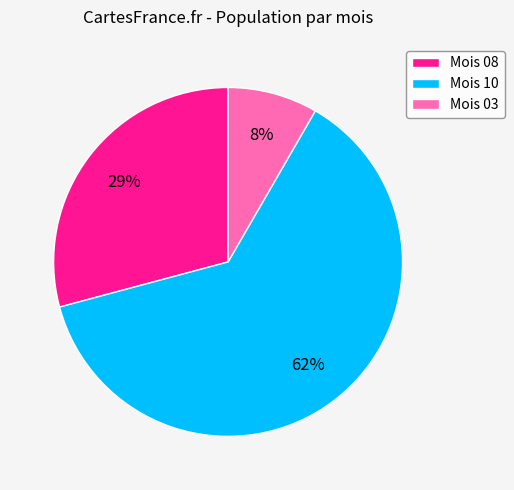

To the nearest percent, what percentage of the pie is Mois 03?

8%